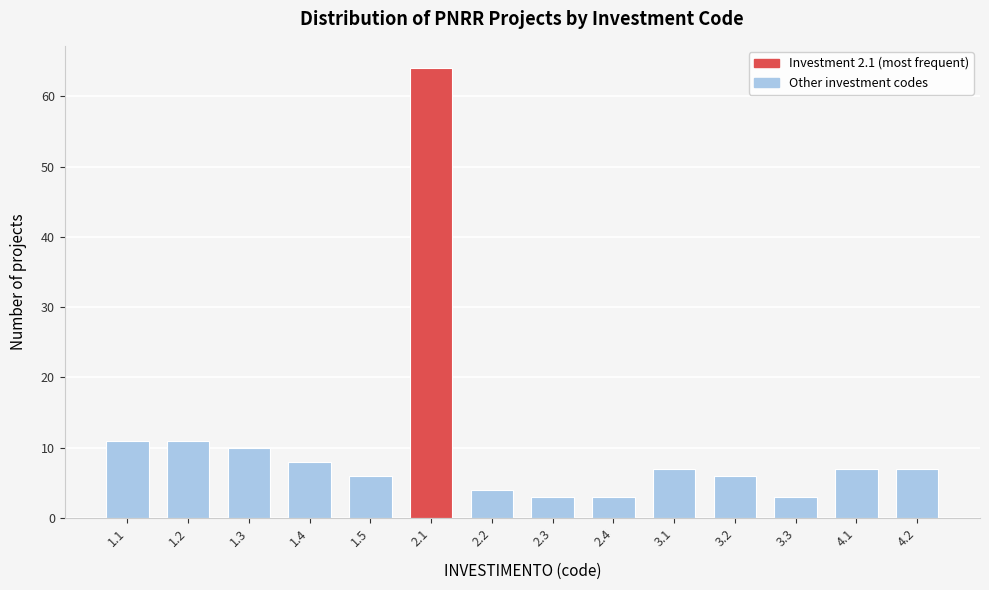

Reading left to right, extract all data points from this chart.

1.1=11	1.2=11	1.3=10	1.4=8	1.5=6	2.1=64	2.2=4	2.3=3	2.4=3	3.1=7	3.2=6	3.3=3	4.1=7	4.2=7